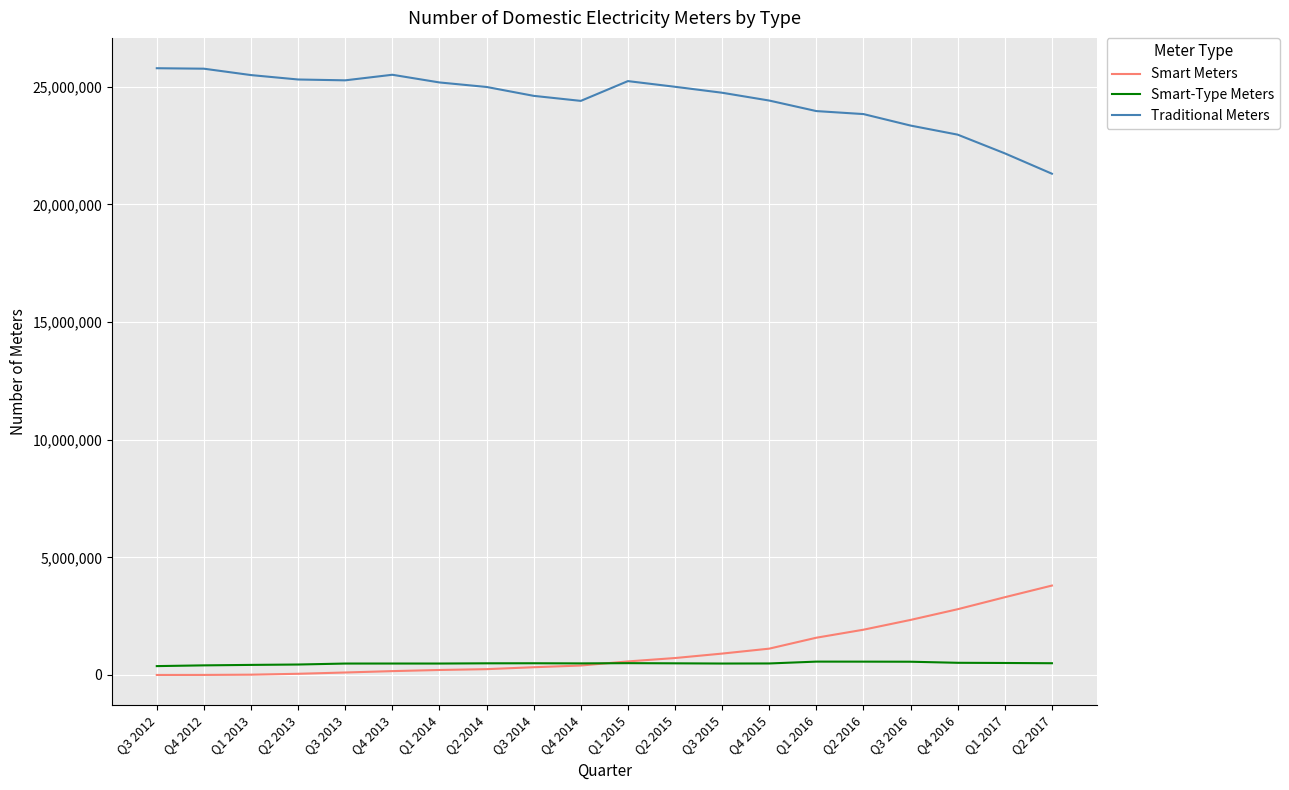

Which series has the largest total across all categories?

Traditional Meters